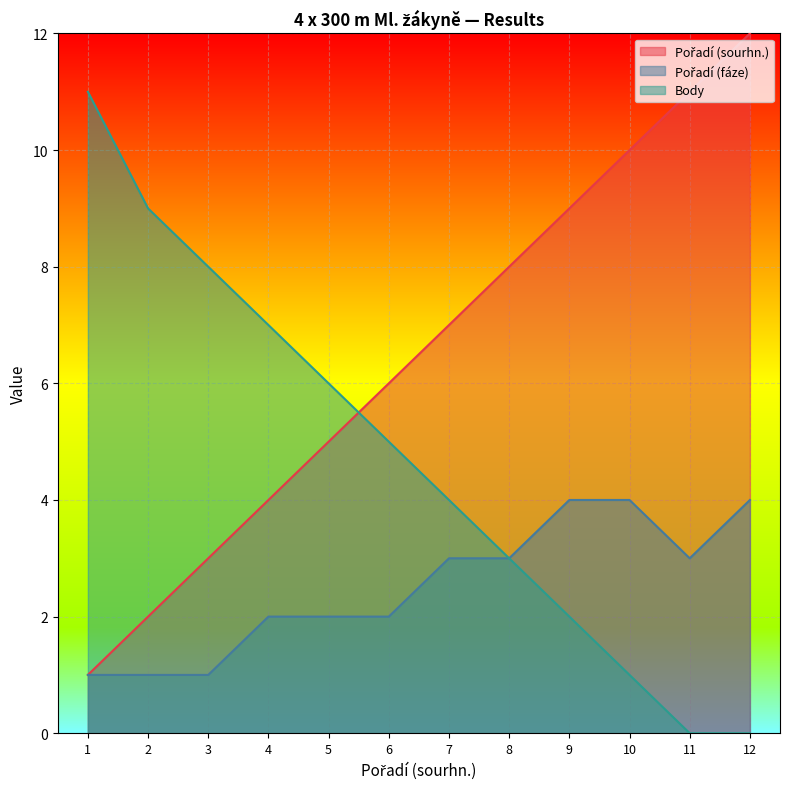

Reading right to left, transcribe all the data shown in this chart.

Pořadí (sourhn.): 12	11	10	9	8	7	6	5	4	3	2	1
Pořadí (fáze): 4	3	4	4	3	3	2	2	2	1	1	1
Body: 0	0	1	2	3	4	5	6	7	8	9	11